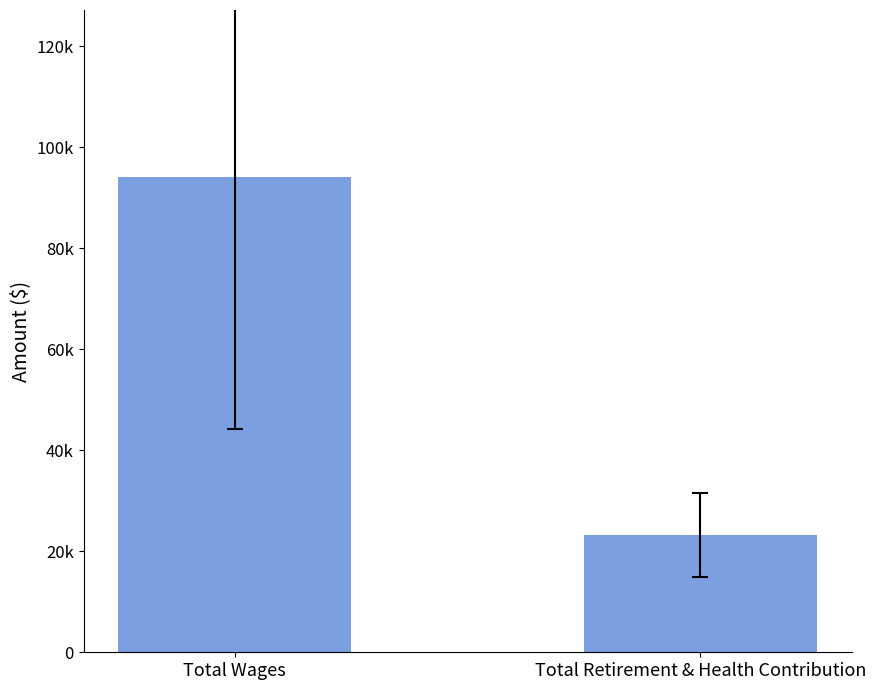

What is the label of the 2nd bar from the left?

Total Retirement & Health Contribution